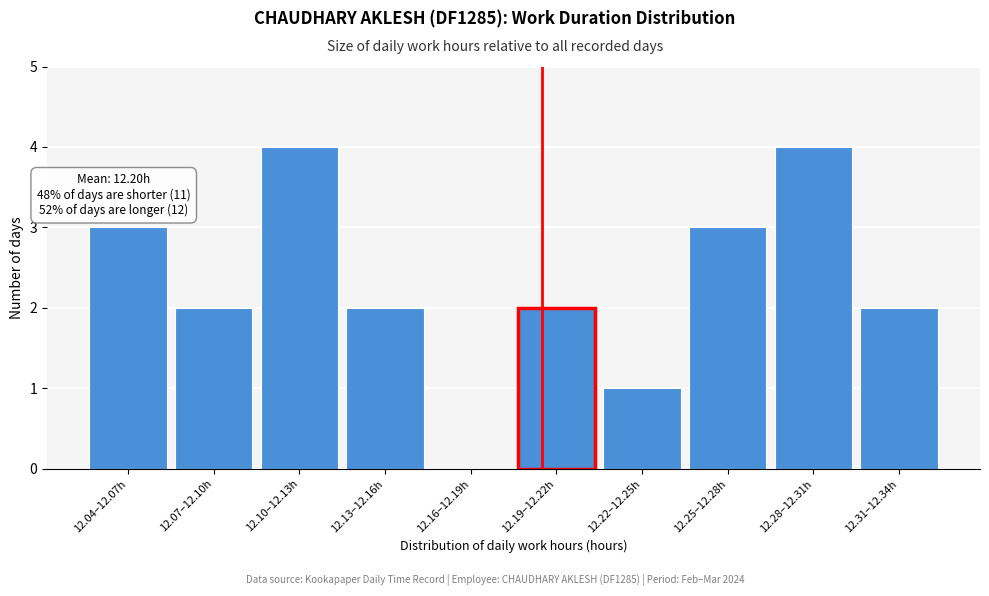

Reading left to right, transcribe all the data shown in this chart.

12.04–12.07h=3	12.07–12.10h=2	12.10–12.13h=4	12.13–12.16h=2	12.16–12.19h=0	12.19–12.22h=2	12.22–12.25h=1	12.25–12.28h=3	12.28–12.31h=4	12.31–12.34h=2